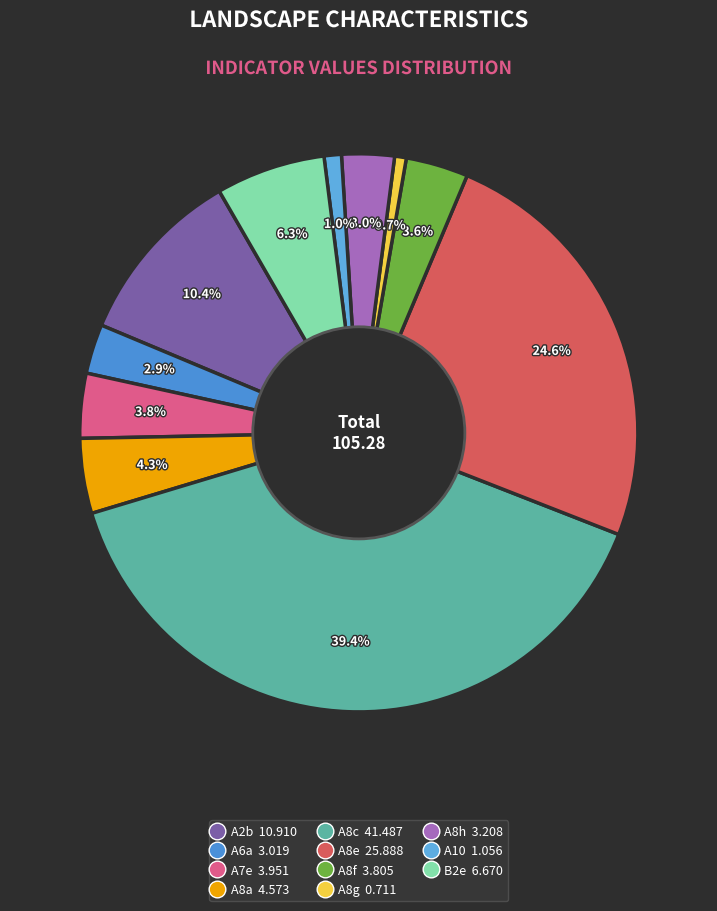

To the nearest percent, what is the difference between the largest and smallest slice percentages?

39%